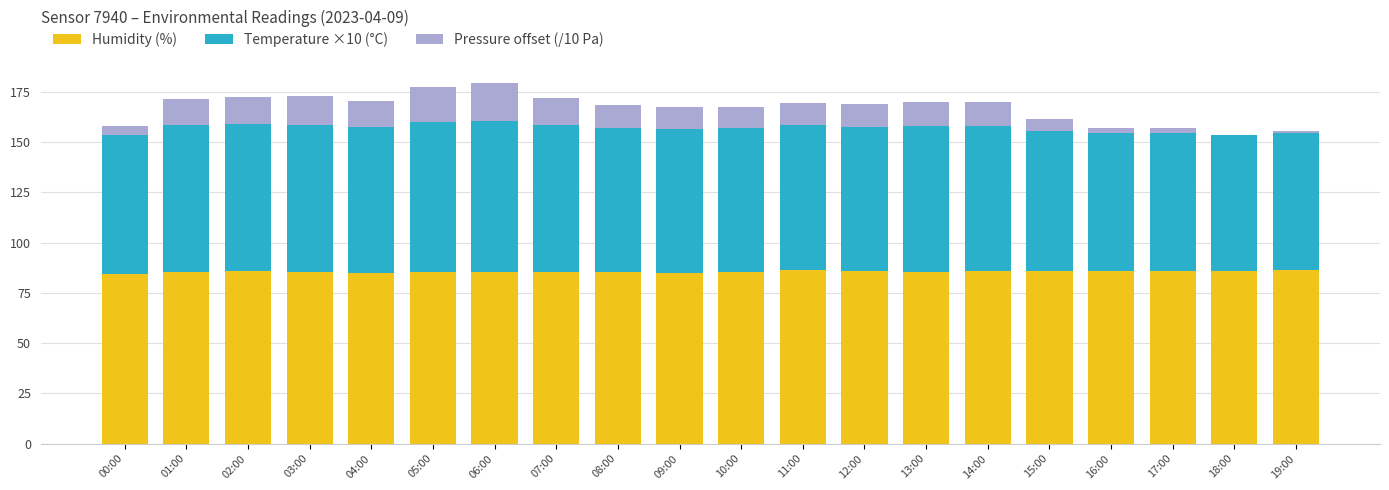

What is the maximum value for Humidity (%)?

86.6